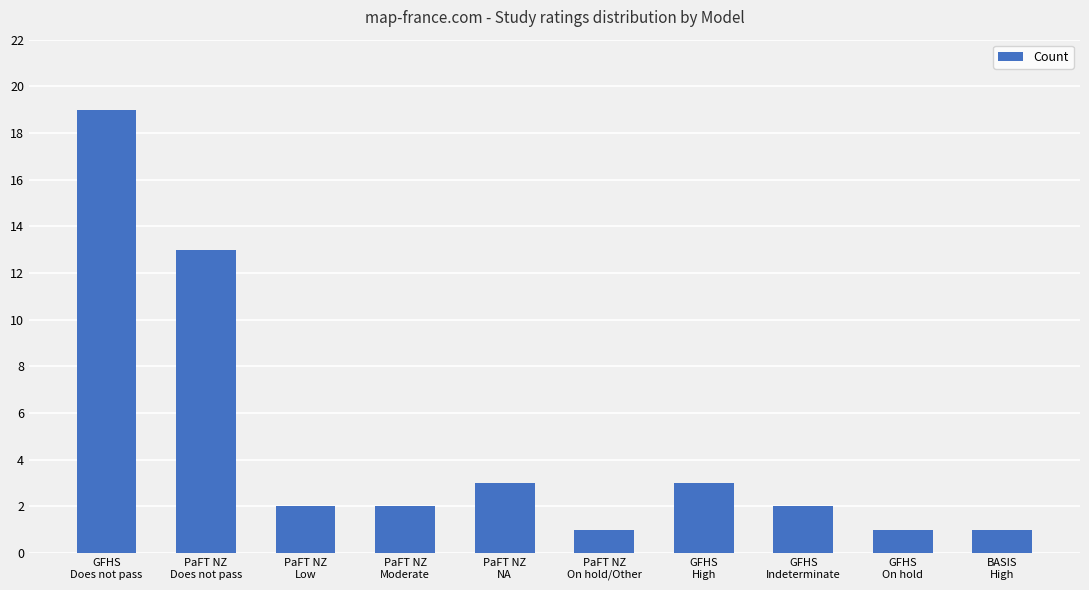

The chart shows a value of 19 at GFHS
Does not pass. True or false?

True